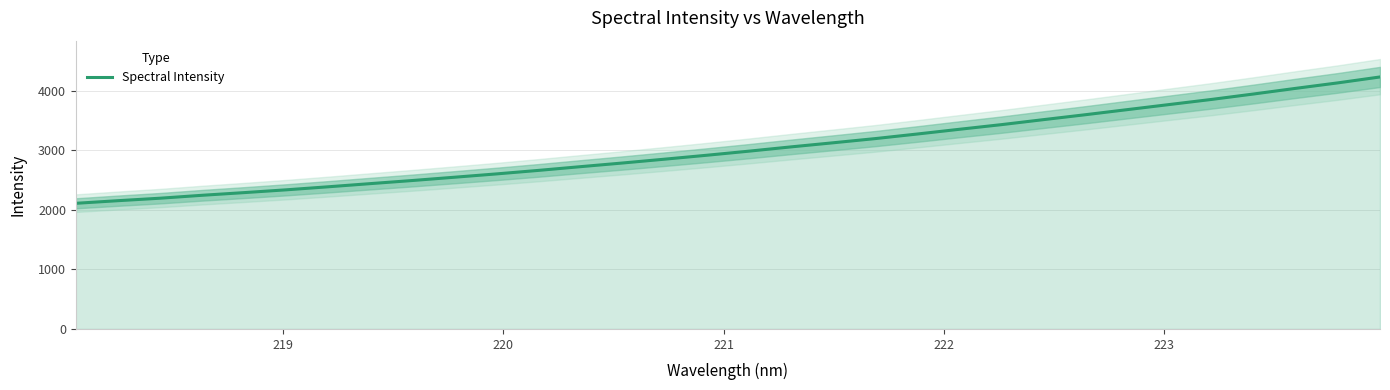

True or false: the data has more than 0 interior local peaks.

False